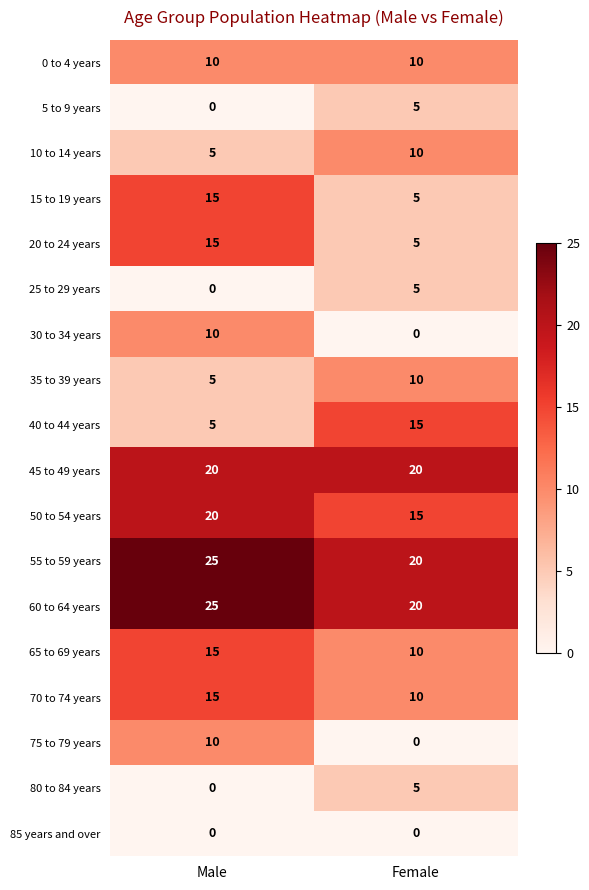

What is the spread (max minus min) of values at Female?

20